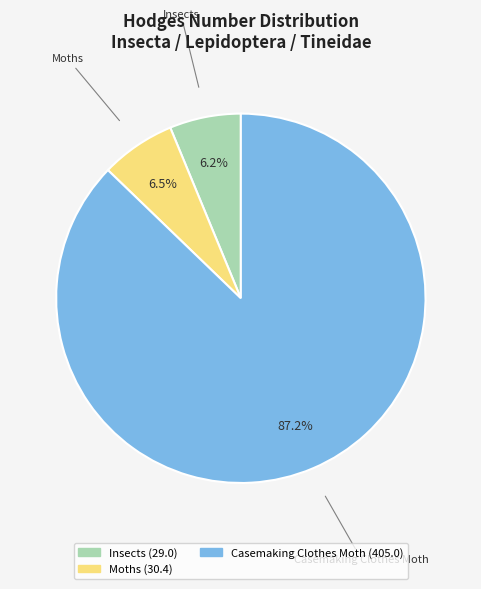

How many segments does this pie chart have?

3